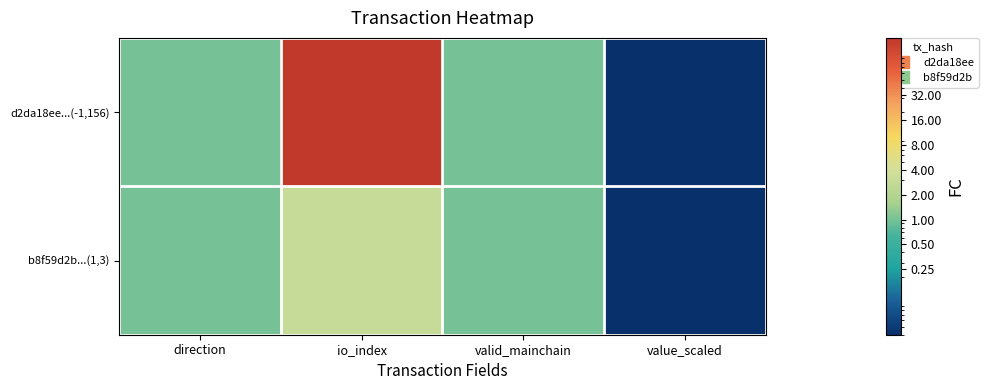

List the series in order of their overall mean, highest first.

d2da18ee...(-1,156), b8f59d2b...(1,3)